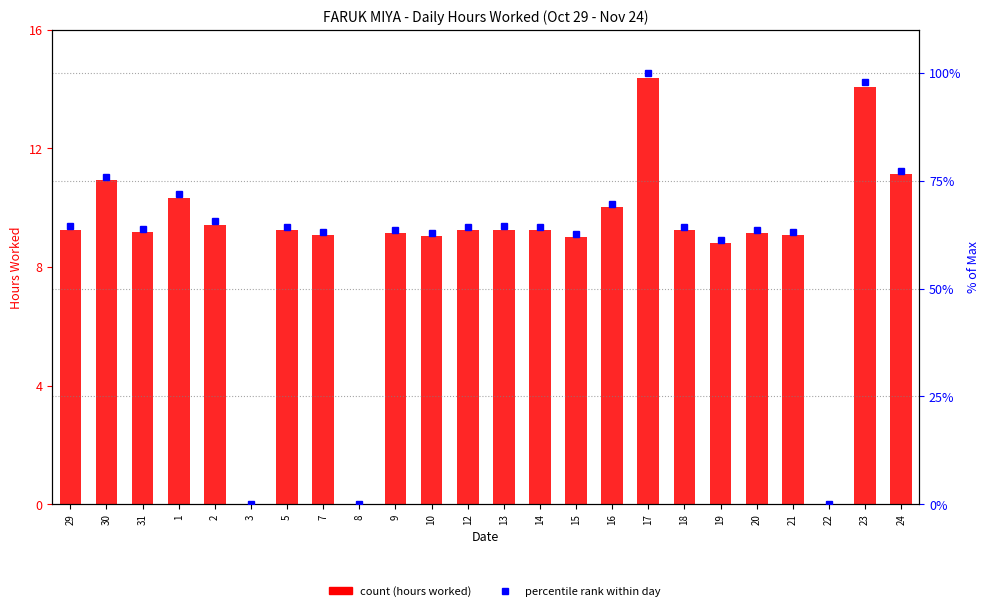

What is the sum of all percentile rank within day values?

1448.3